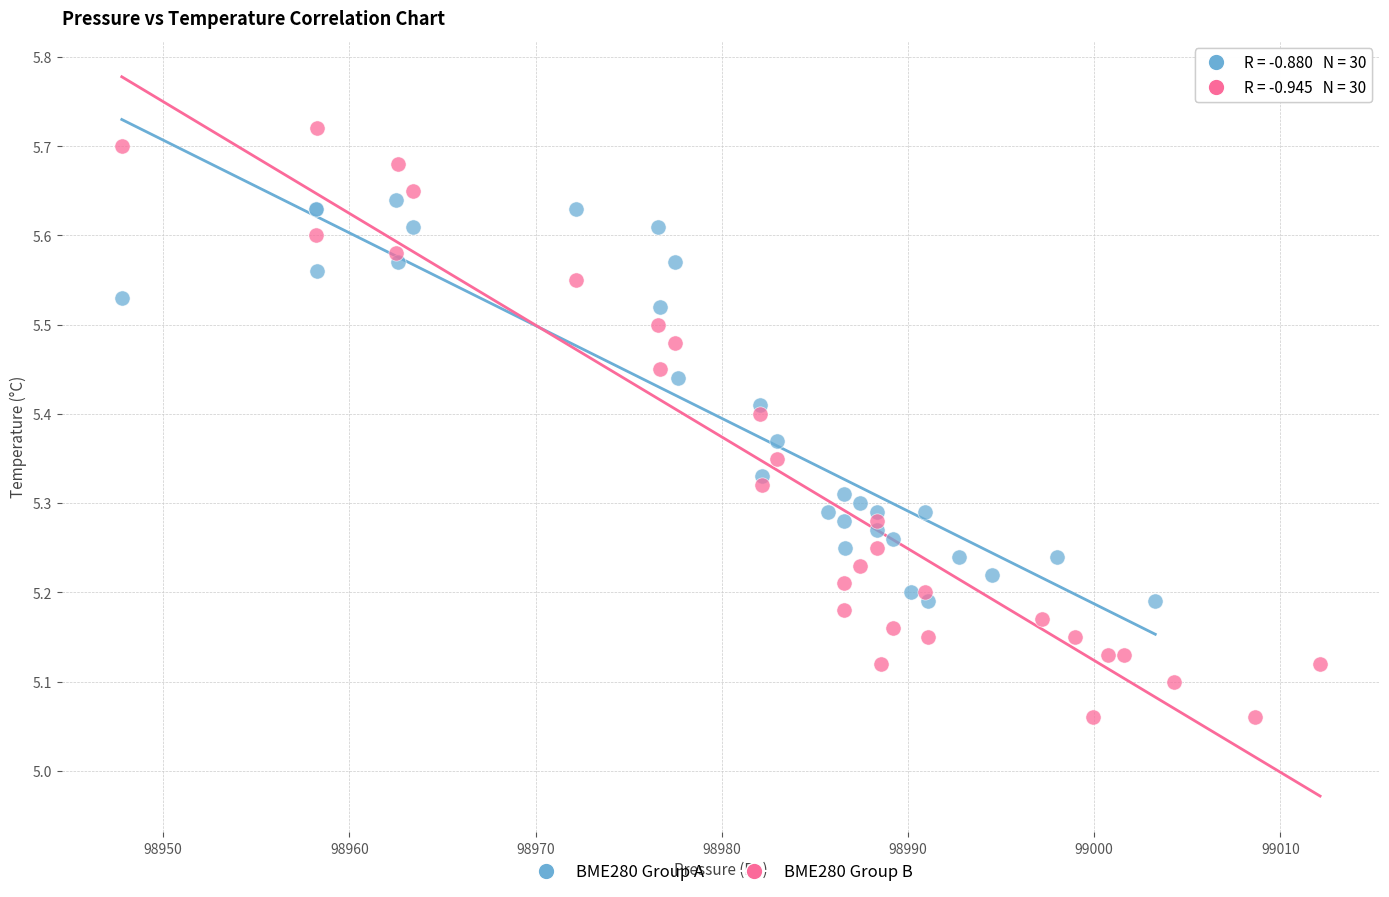

Which series has the largest Y range (max minus min)?

BME280 Group B